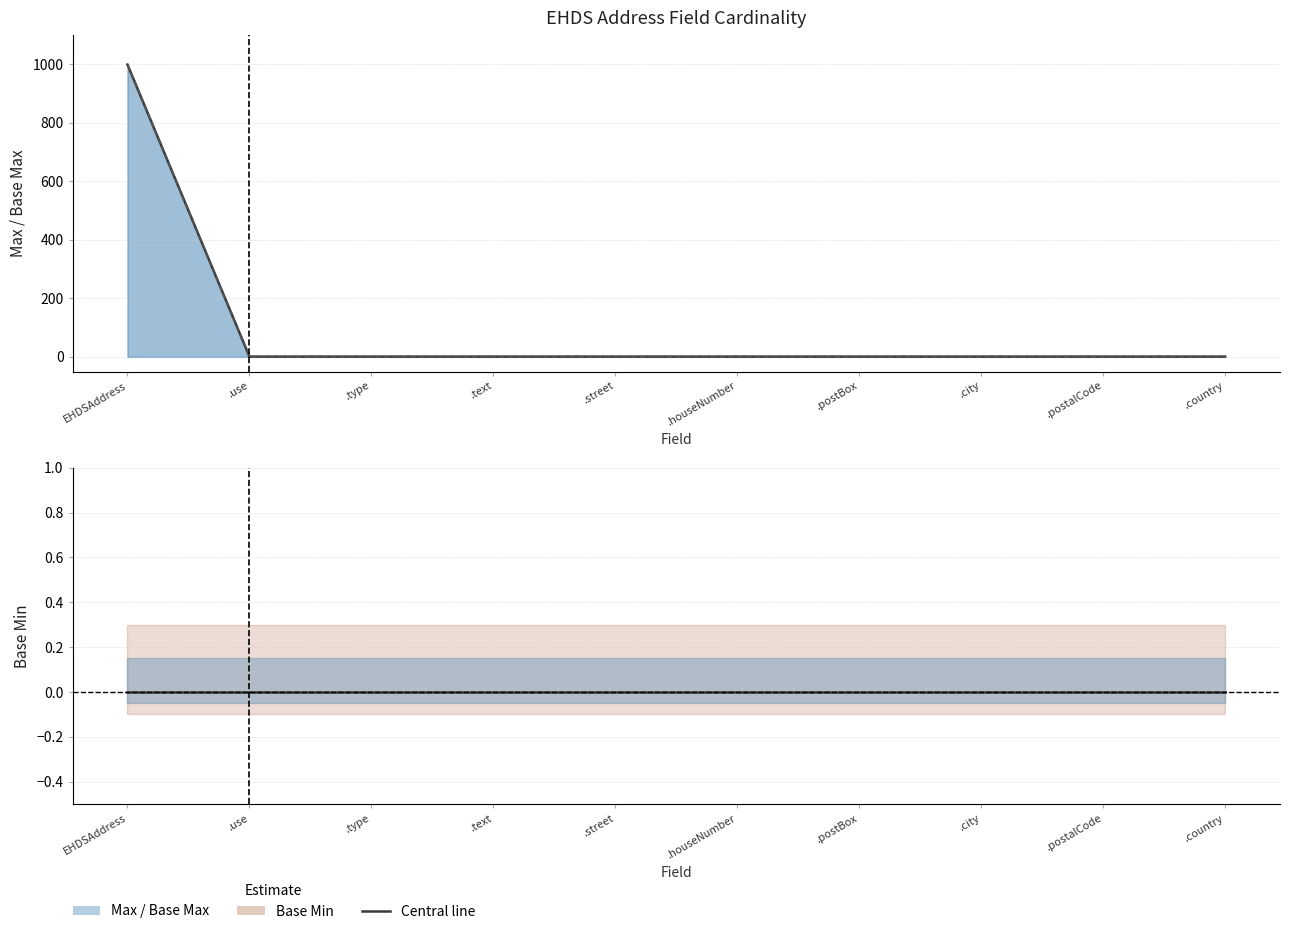

Is this an area chart (filled region under the line)?

No